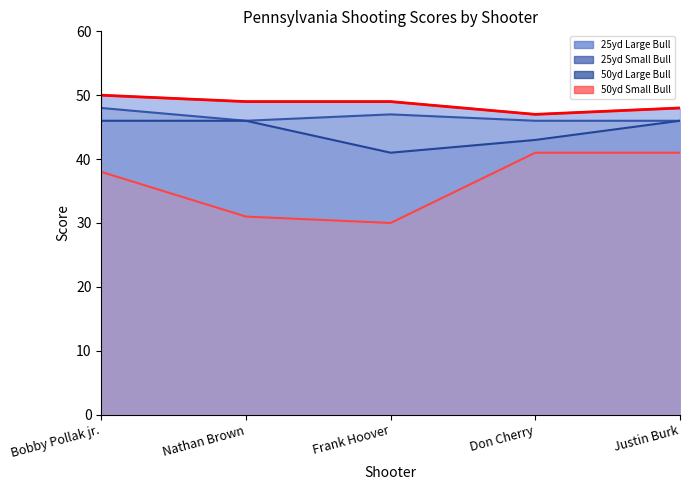

At how many categories does at least one series exceed 33?

5